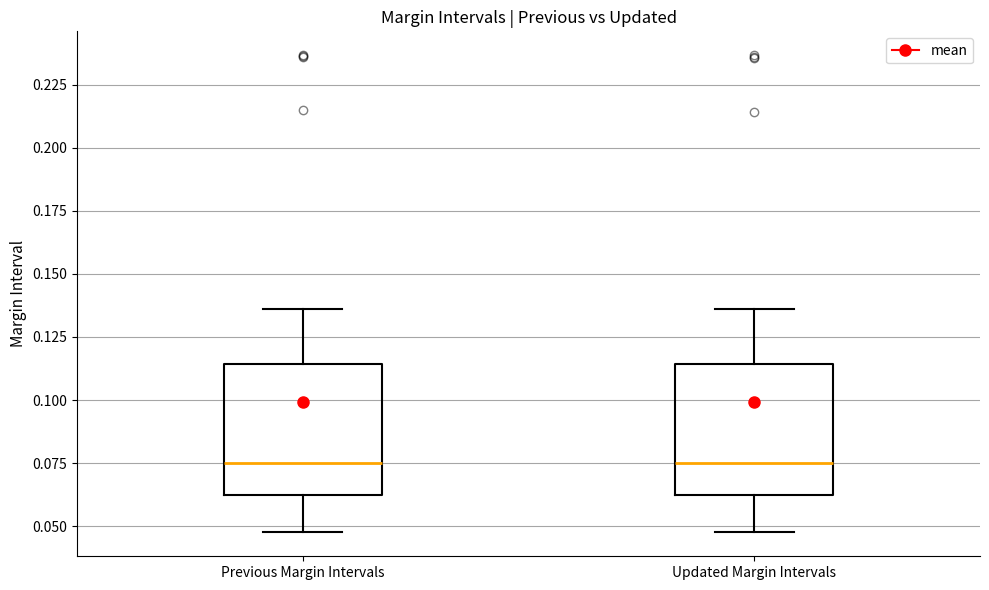

Reading left to right, read every box against the y-axis: the position of its median line, the range the box covers, and the ends of its whiskers. The values are not printed on the chart, so give them approximately, as read against the axis.

Previous Margin Intervals: median 0.075, box 0.060 to 0.115, whiskers 0.050 to 0.135
Updated Margin Intervals: median 0.075, box 0.060 to 0.115, whiskers 0.050 to 0.135